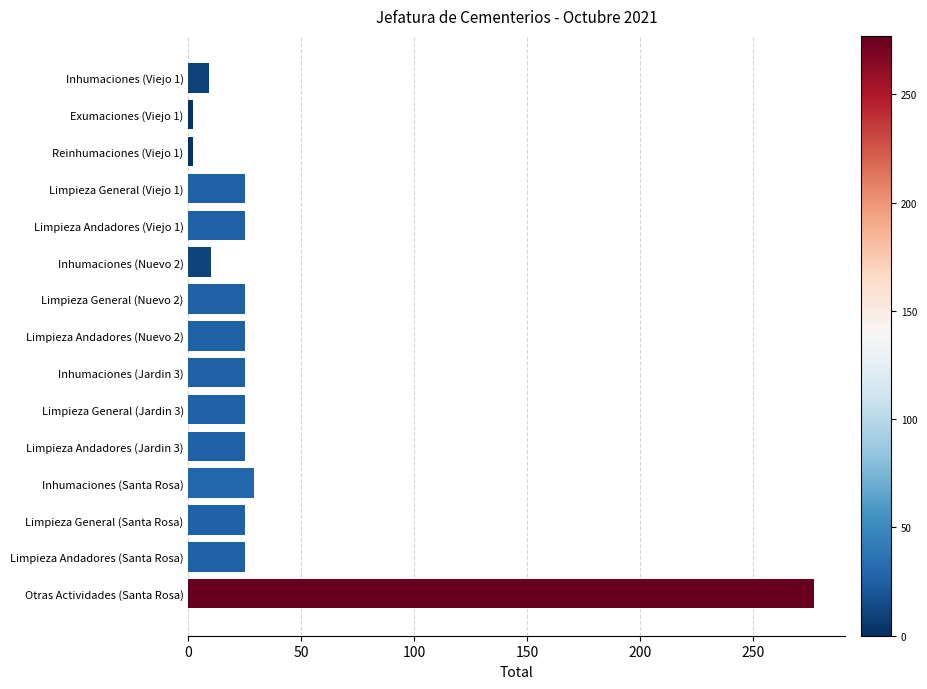

Is it true that the value at Limpieza General (Santa Rosa) is 7?

False